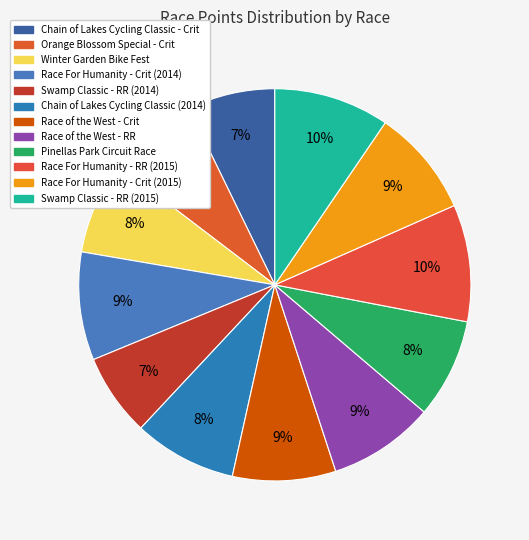

Rank the categories by value from lowest to highest.

Swamp Classic - RR (2014), Chain of Lakes Cycling Classic - Crit, Orange Blossom Special - Crit, Winter Garden Bike Fest, Pinellas Park Circuit Race, Chain of Lakes Cycling Classic (2014), Race of the West - Crit, Race of the West - RR, Race For Humanity - Crit (2015), Race For Humanity - Crit (2014), Swamp Classic - RR (2015), Race For Humanity - RR (2015)